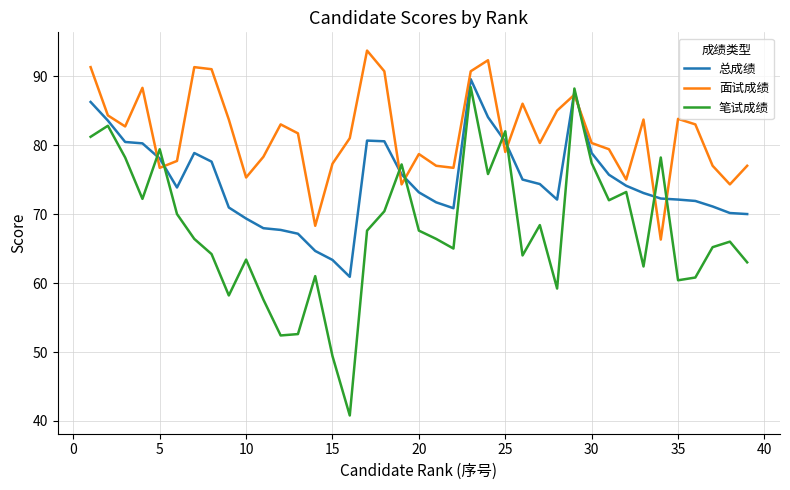

List the series in order of their overall mean, lowest first.

笔试成绩, 总成绩, 面试成绩